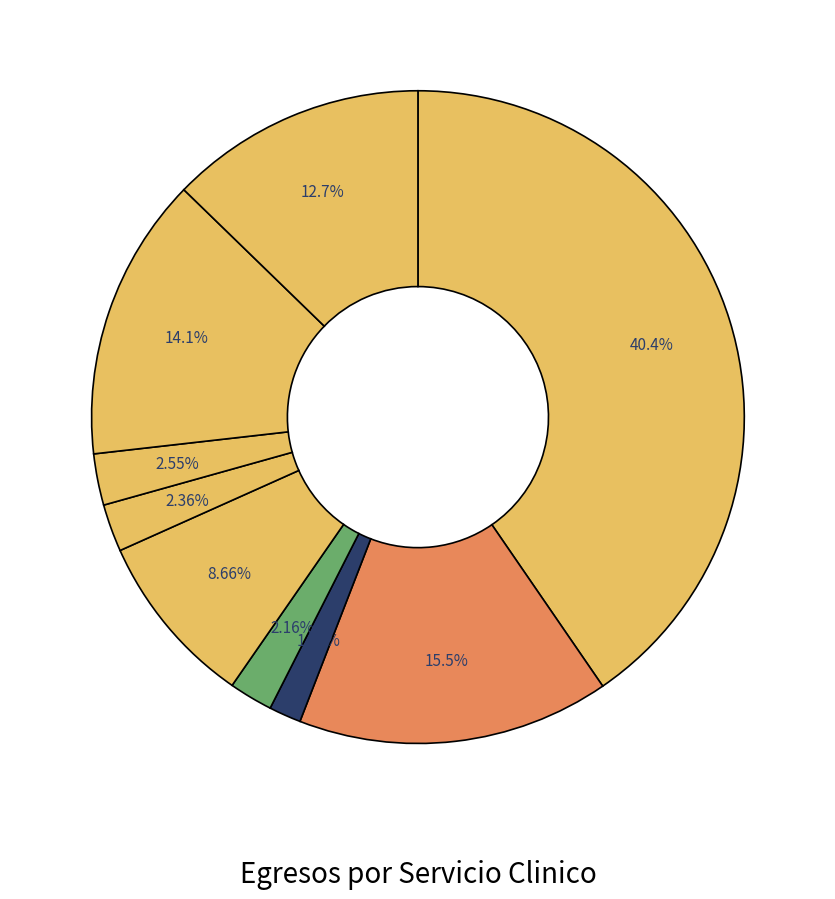

What is the smallest slice in the pie chart?

AREA DE CUIDADO INTENSIVO ADULTO (405)